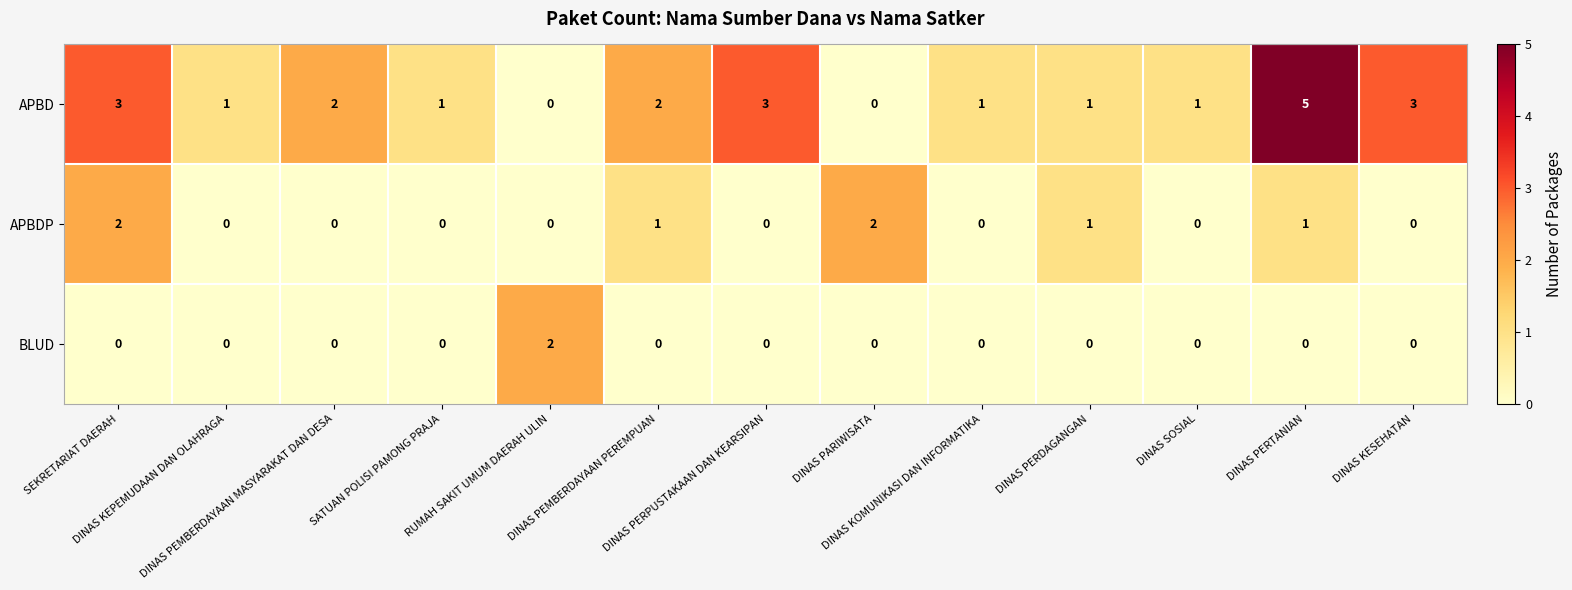

What is the difference between the maximum and minimum values in the APBD series?

5